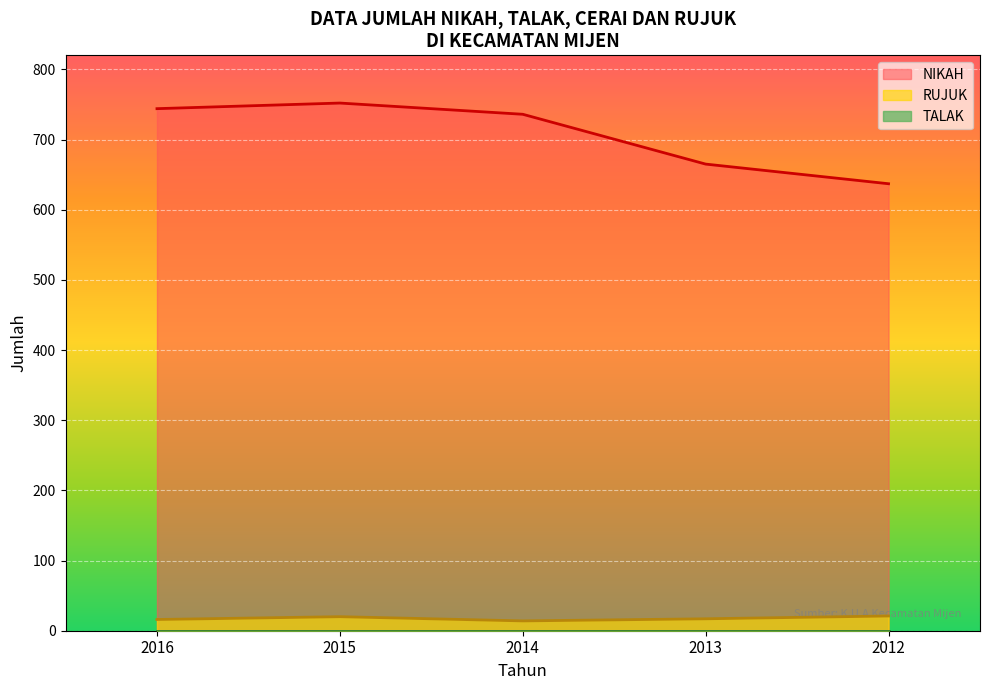

How many lines are shown in the chart?

3